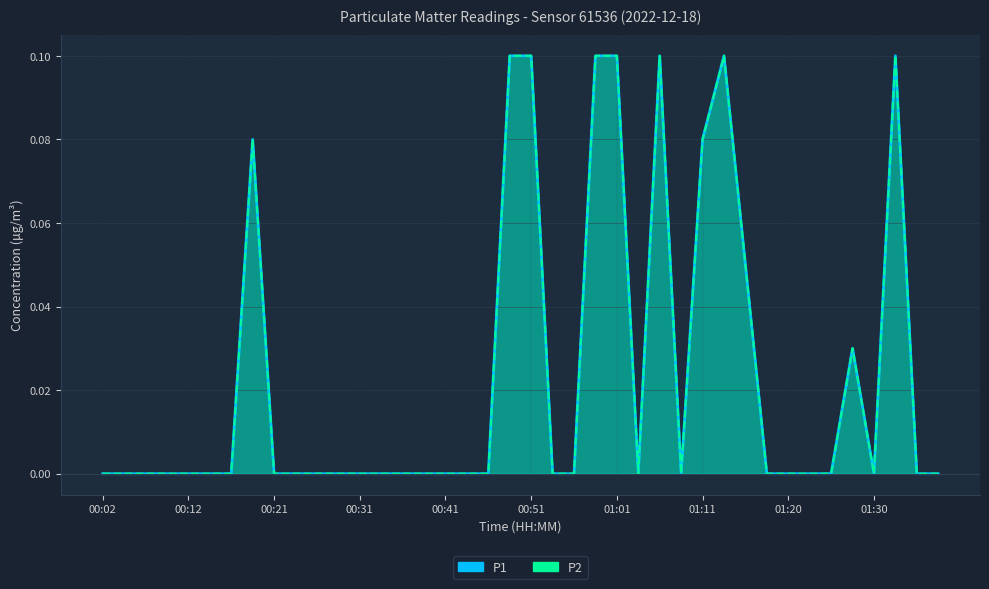

What is the label of the 22nd point from the right?

00:46